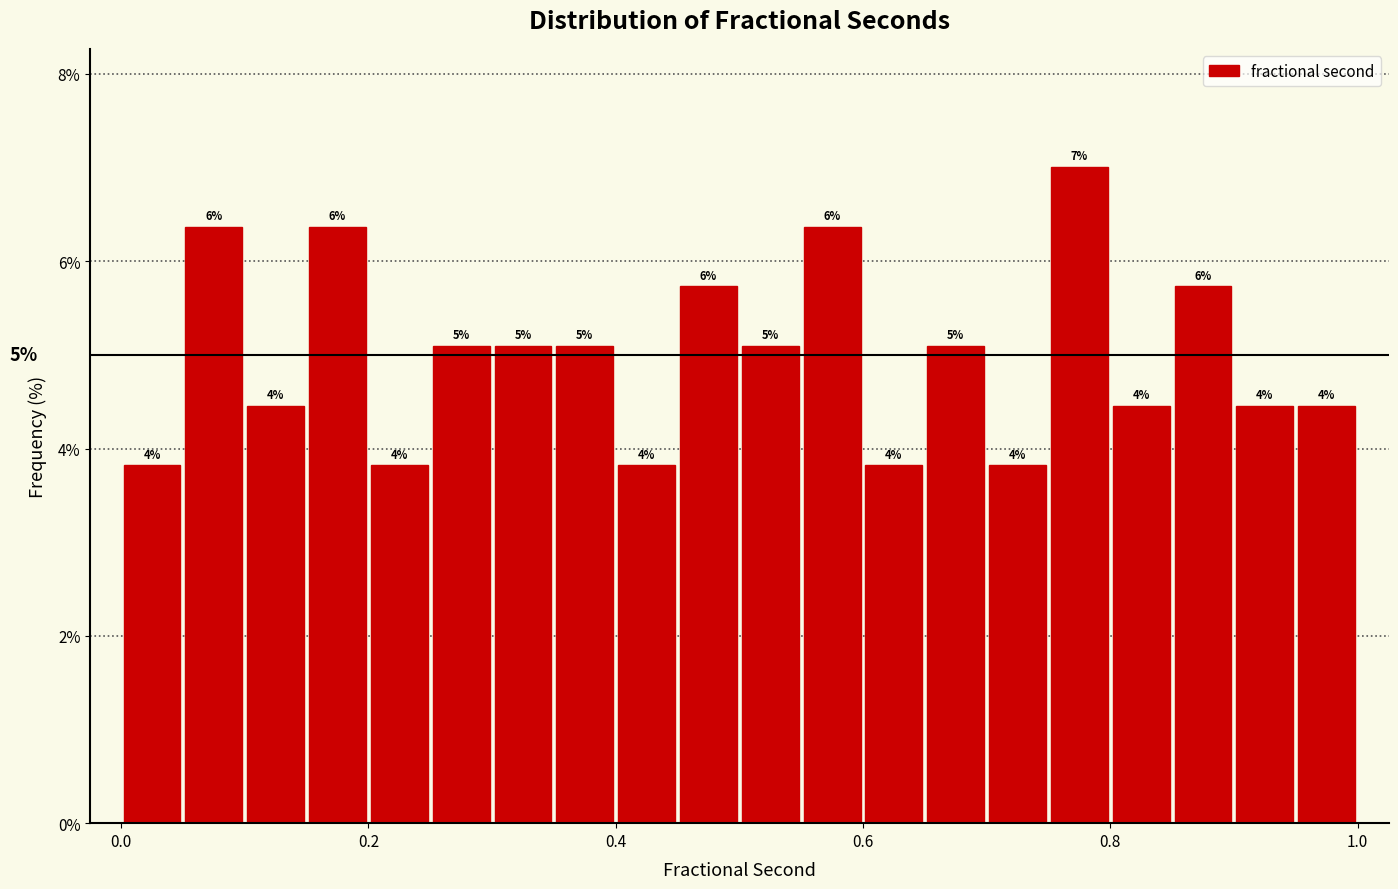

Around what value on the x-axis is the tallest bar? Give the approximate position of its centre, as read against the axis.

0.78